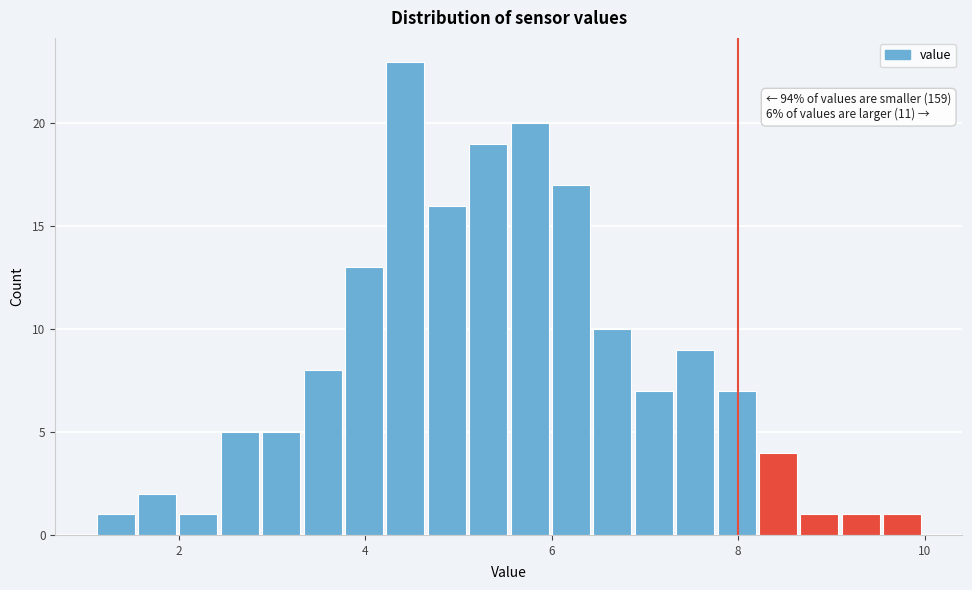

Read against the x-axis, roughly where is the centre of the tallest bar?

4.4